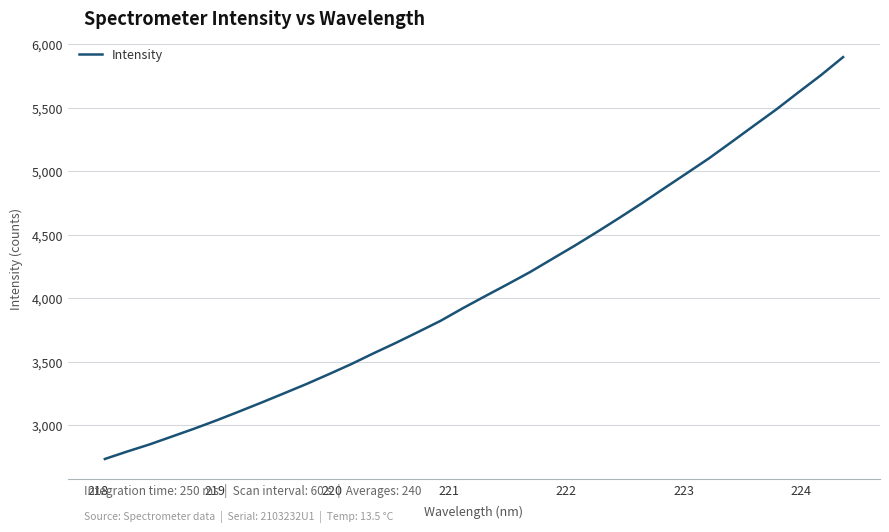

What is the smallest value displayed?

2733.6